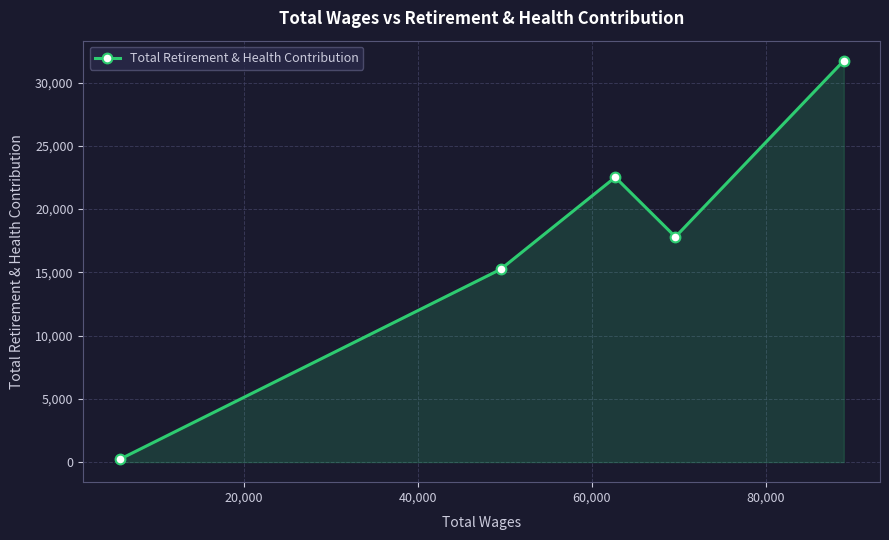

What is the difference between the maximum and second lowest values?

16490